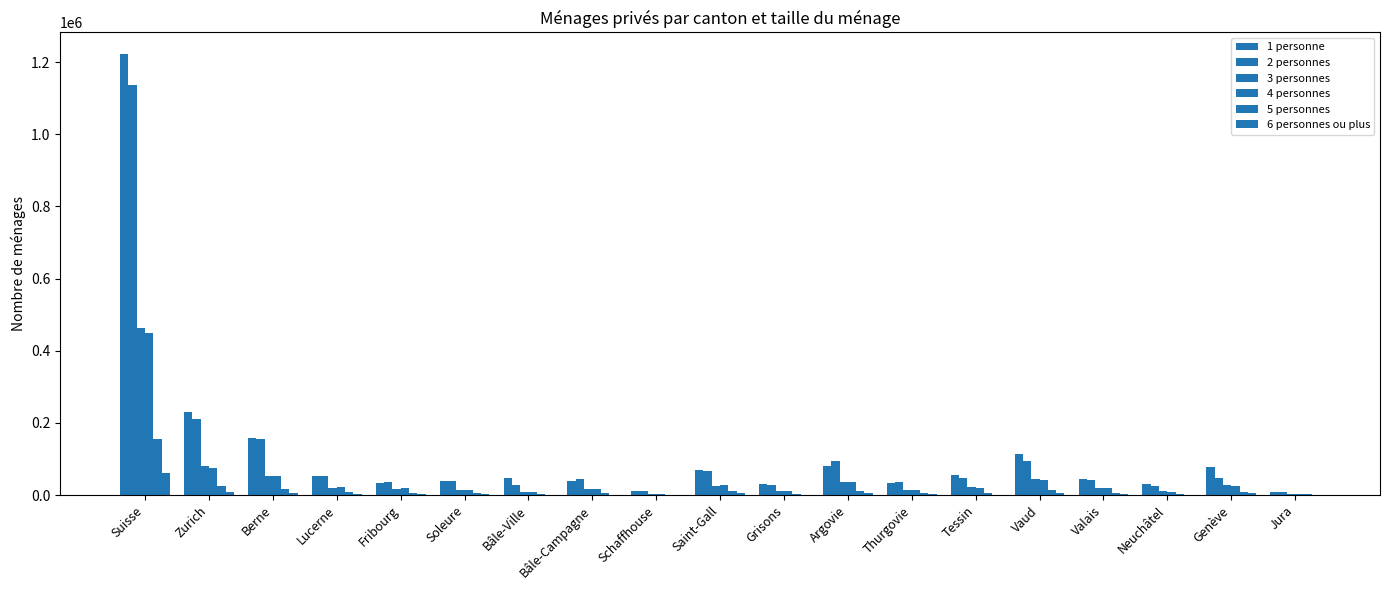

Which label corresponds to the largest value in the chart?

Suisse